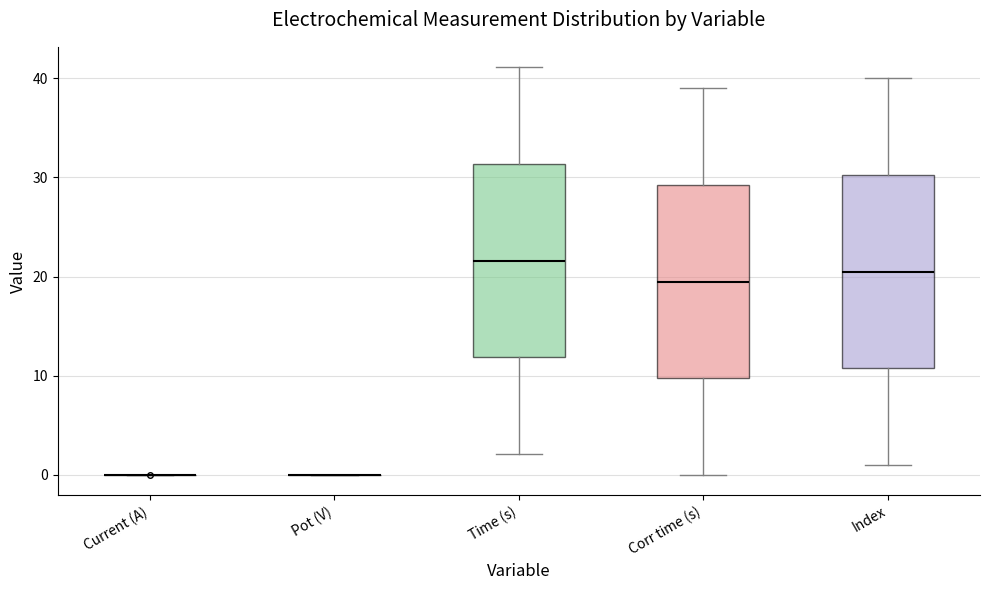

Reading left to right, read every box against the y-axis: the position of its median line, the range the box covers, and the ends of its whiskers. The values are not printed on the chart, so give them approximately, as read against the axis.

Current (A): box collapsed to a line at 0, whiskers 0 to 0
Pot (V): box collapsed to a line at 0, whiskers 0 to 0
Time (s): median 22, box 12 to 31, whiskers 2 to 41
Corr time (s): median 20, box 10 to 29, whiskers 0 to 39
Index: median 21, box 11 to 30, whiskers 1 to 40